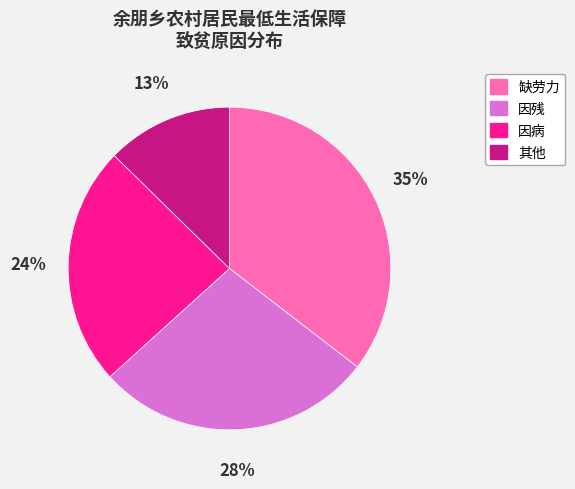

How many segments does this pie chart have?

4